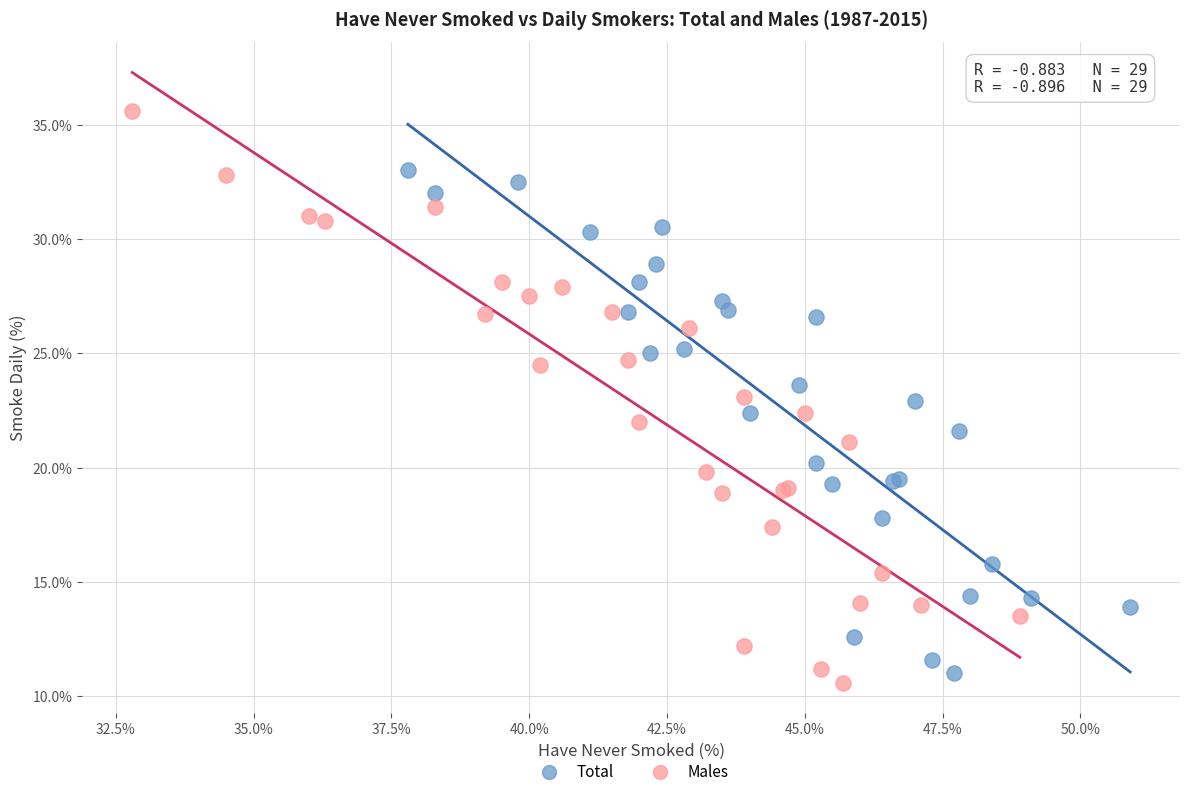

Which series reaches the maximum Y coordinate?

Males